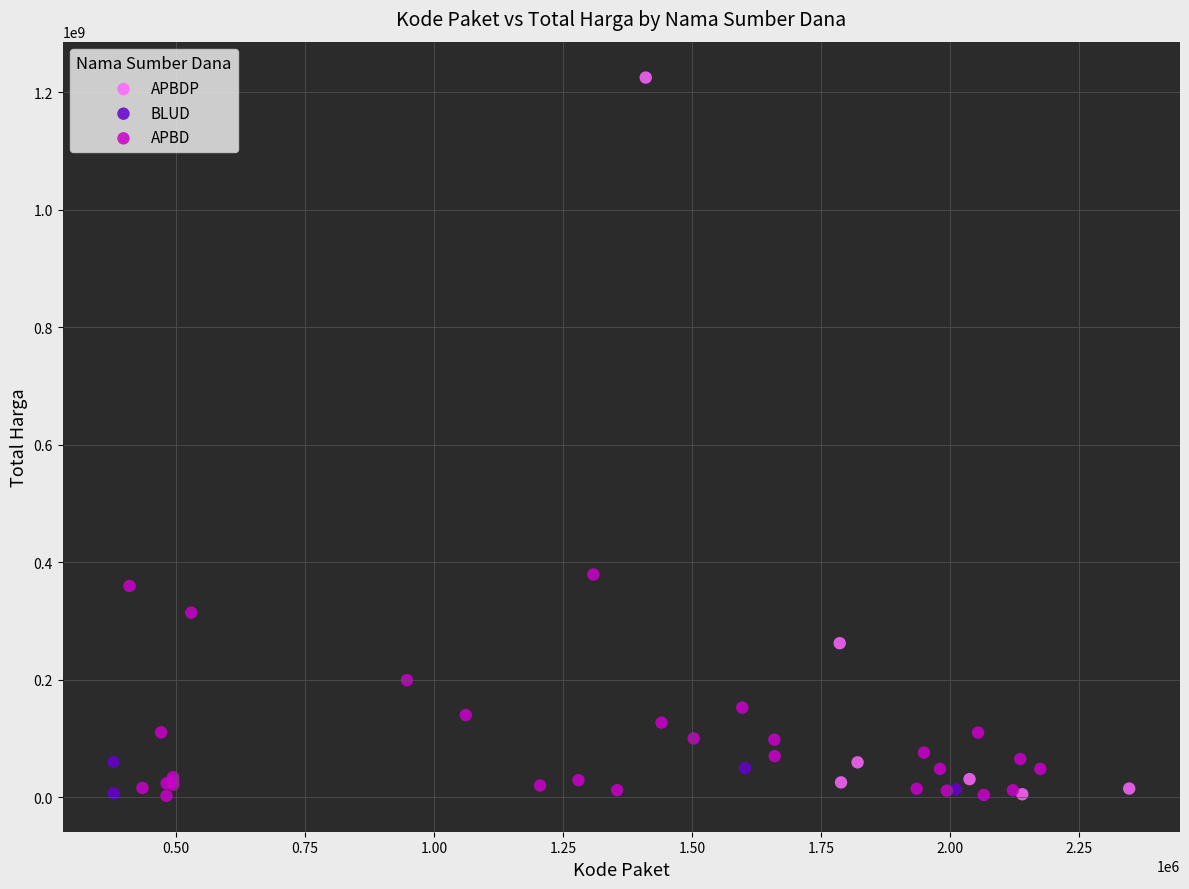

Which series contains the highest Y value?

APBDP